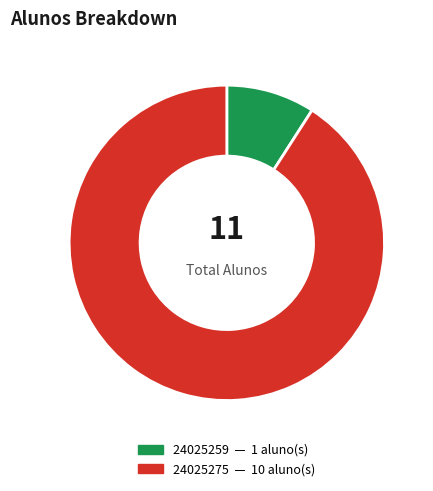

Between 24025259 and 24025275, which is larger?

24025275